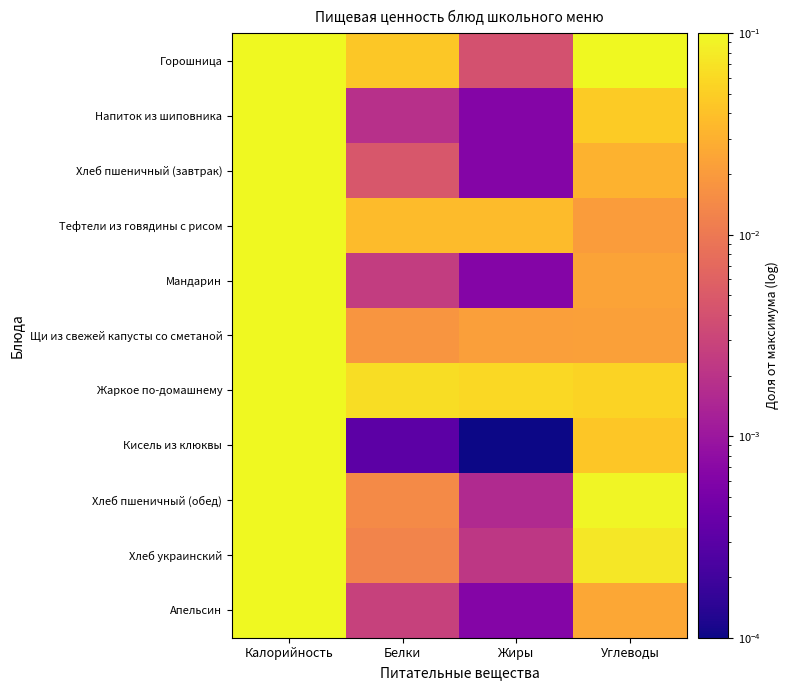

At which category is the sum across all series the highest?

Калорийность